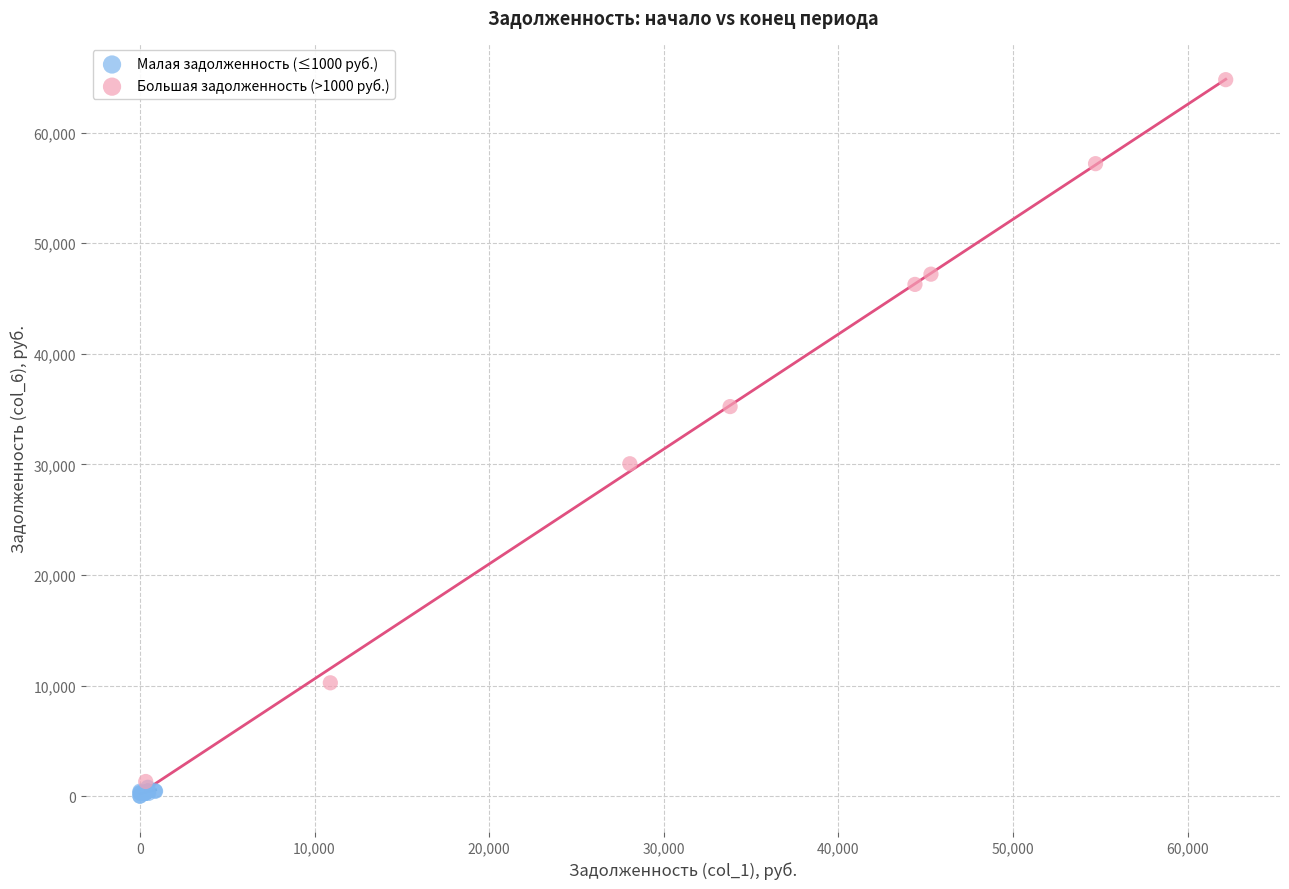

Which series has the widest spread of Y values?

Большая задолженность (>1000 руб.)